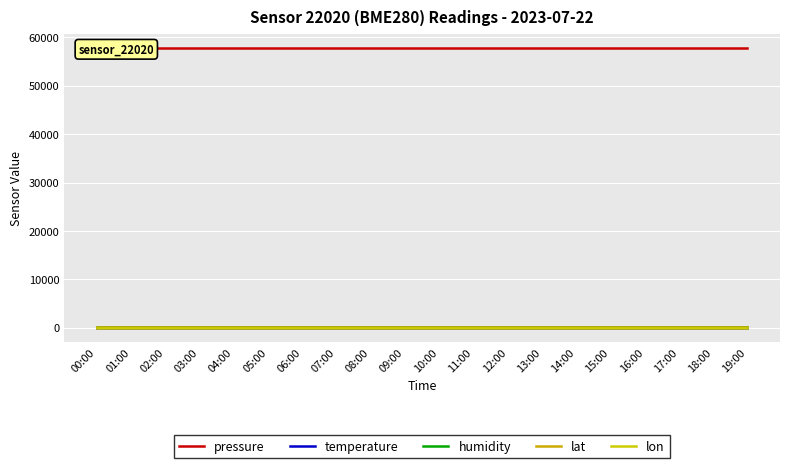

At which category is the sum across all series the highest?

00:00